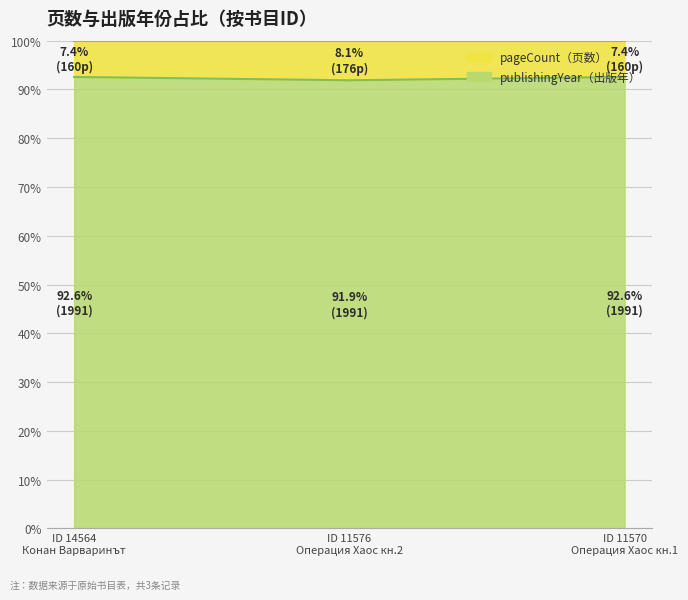

What is the sum of all values?

277.0